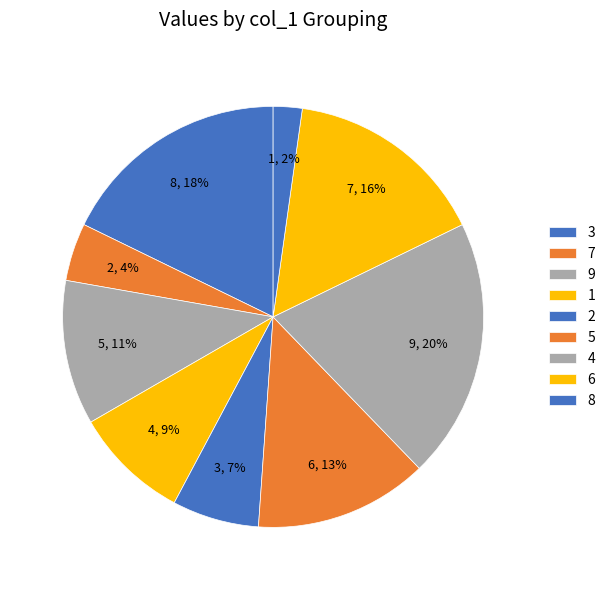

To the nearest percent, what is the average slice percentage?

11%